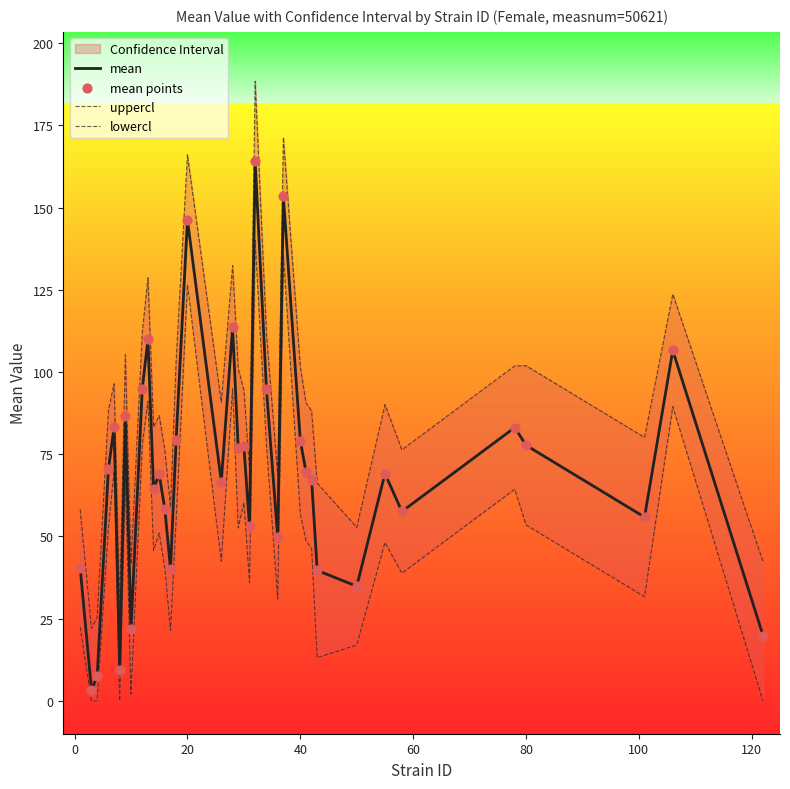

True or false: mean has a value of 34.5 at 40.

False